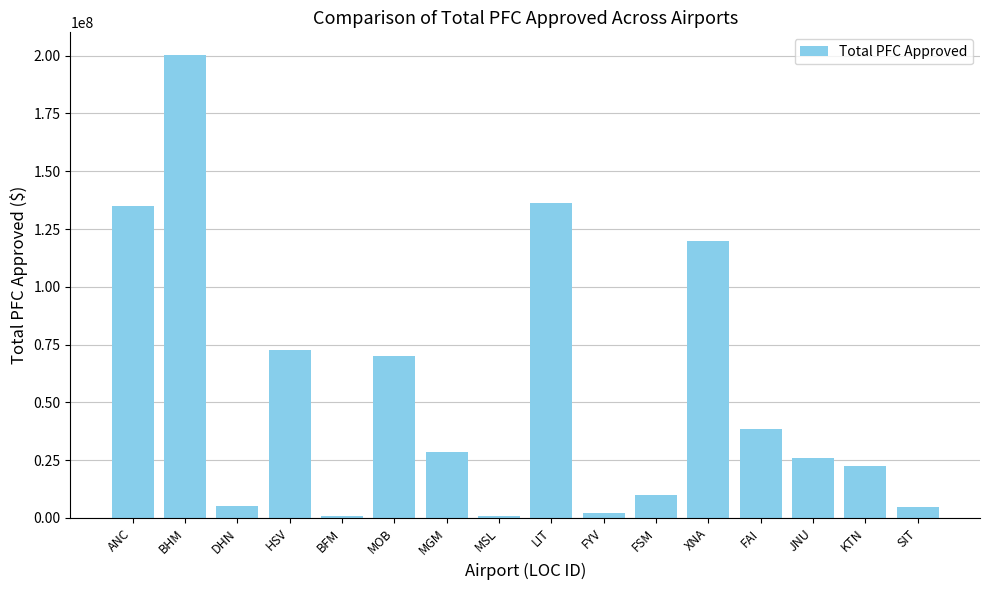

At which label is the value closest to 100398400?

XNA